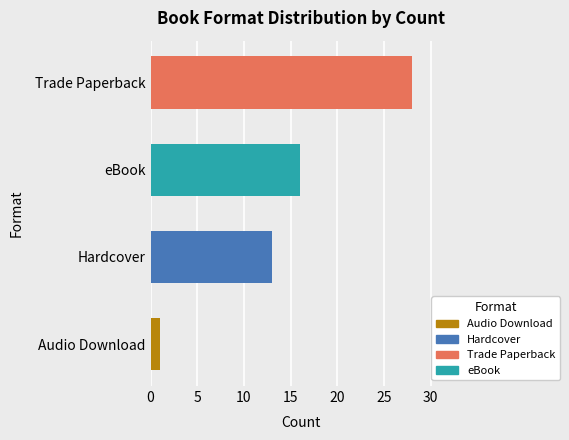

How many bars are there in total?

4